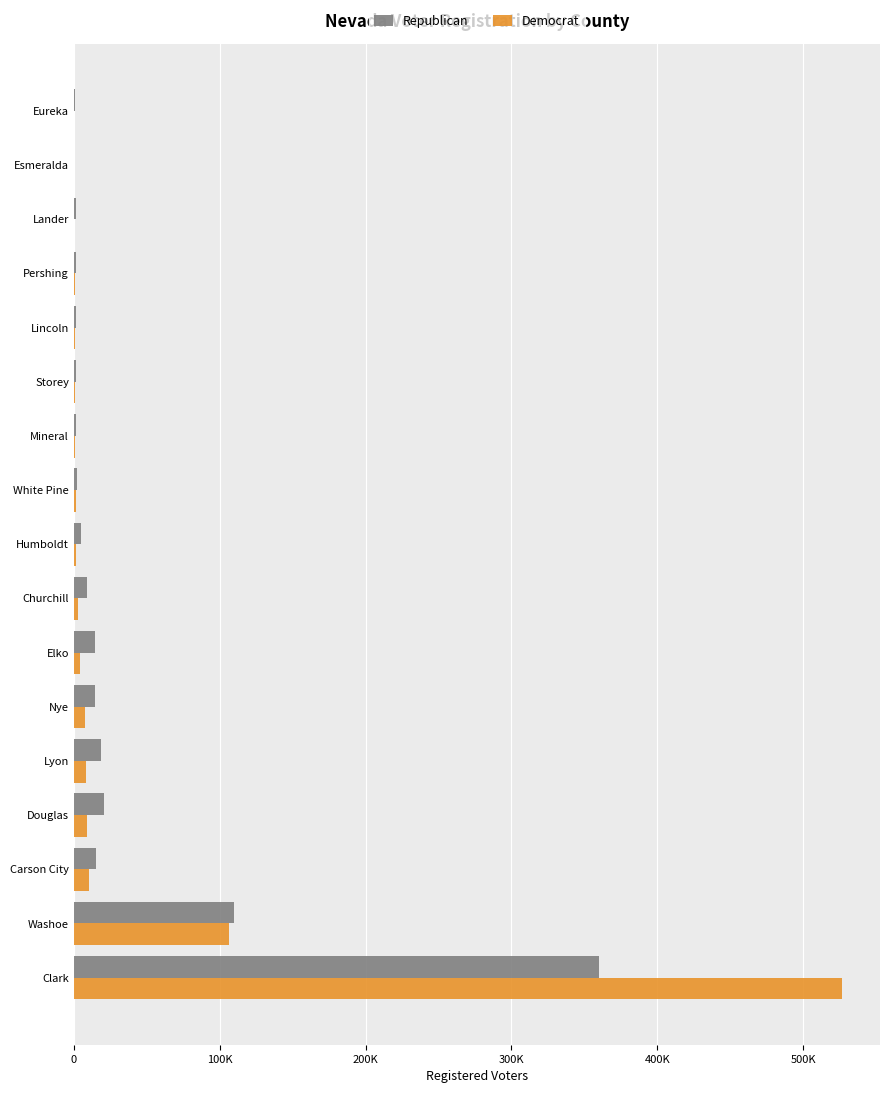

What position from the right is White Pine?

8